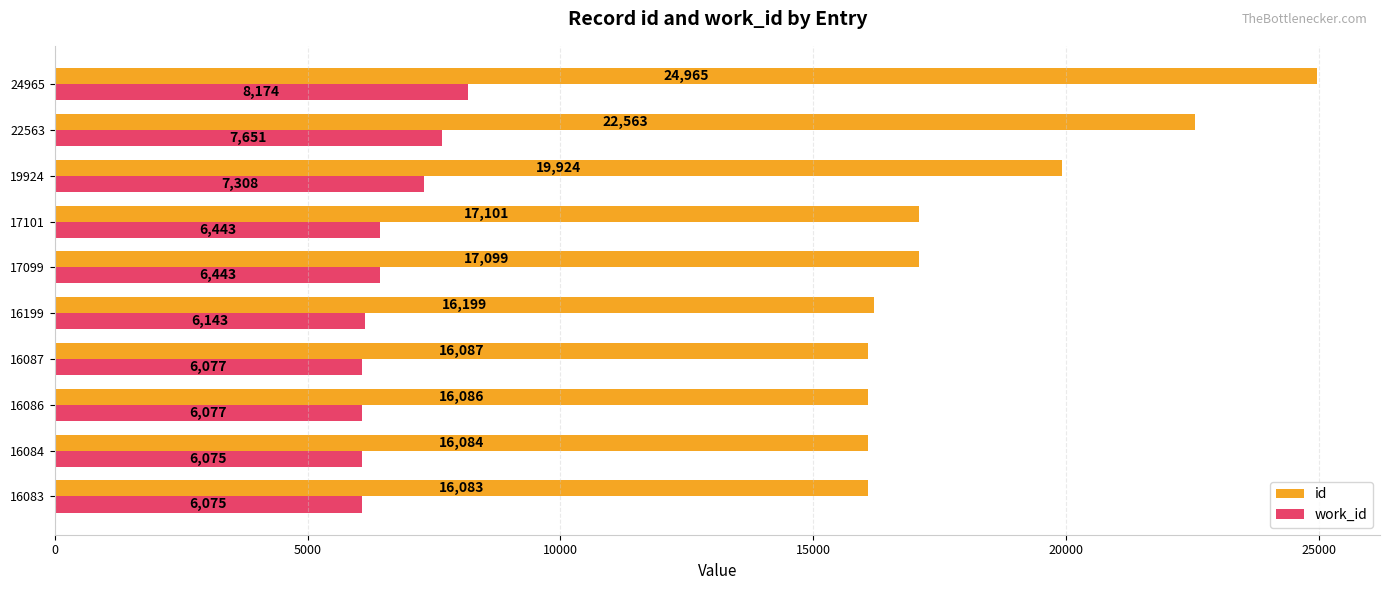

What is the sum of the work_id values at 17099 and 16084?

12518